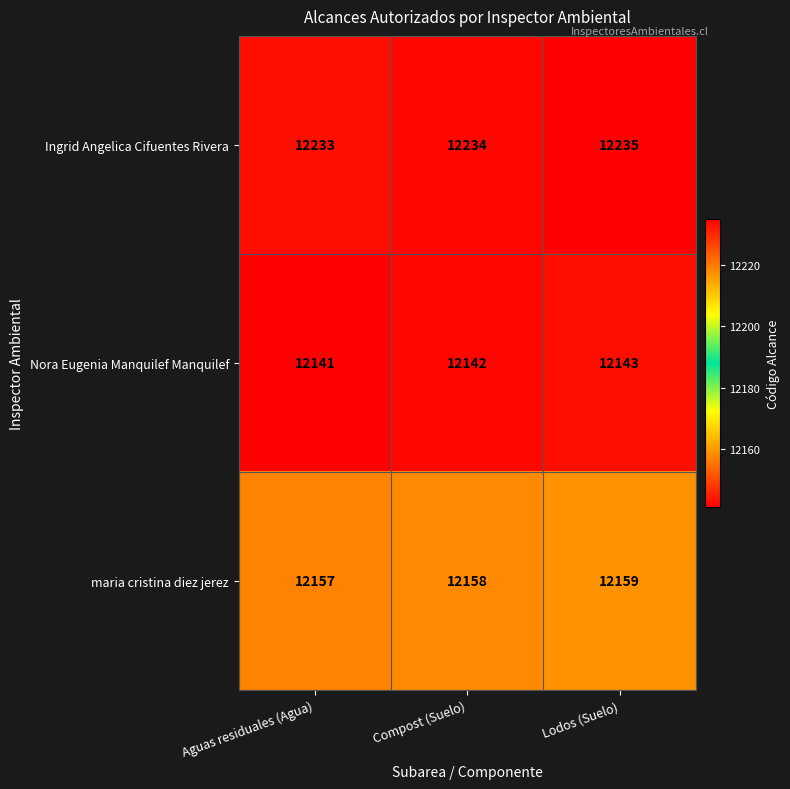

What is the sum of all maria cristina diez jerez values?

36474